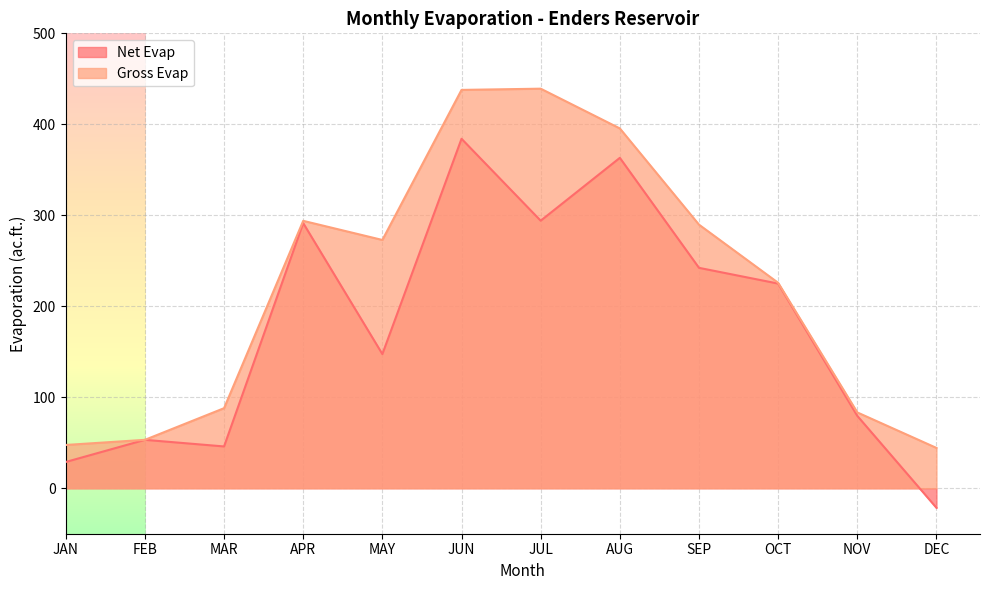

What is the sum of all Gross Evap values?

2671.1